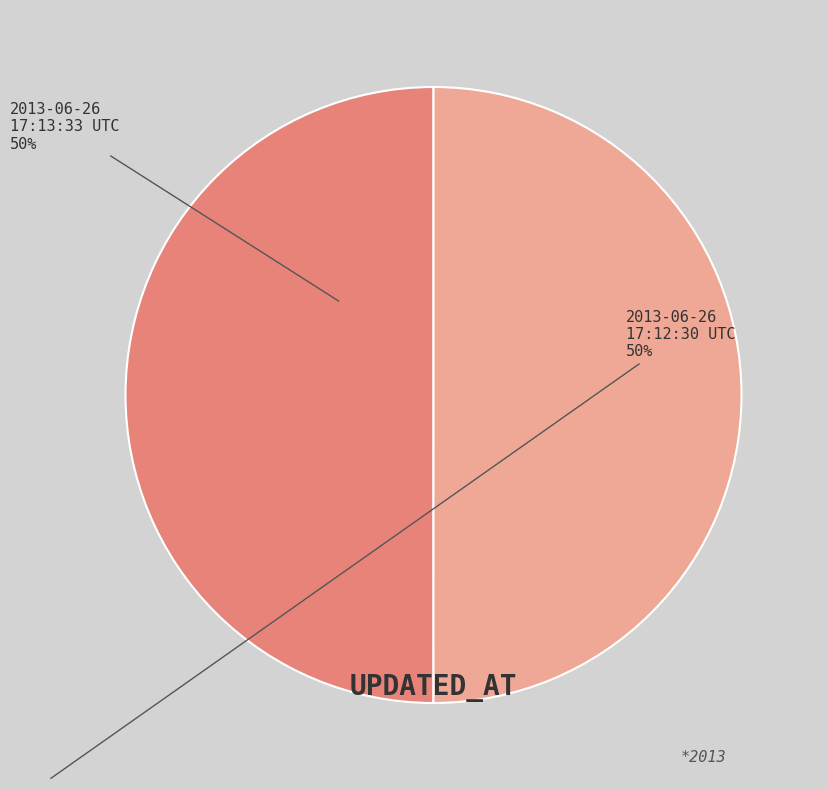

Do 2013-06-26 17:12:30 UTC and 2013-06-26 17:13:33 UTC together represent more than half of the pie?

Yes